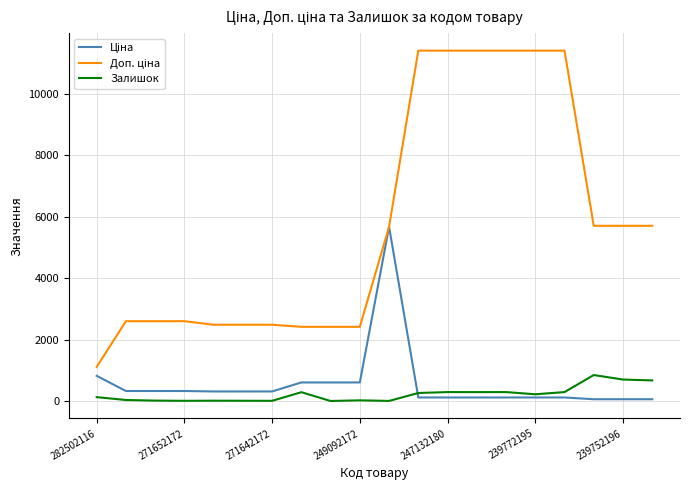

What is the maximum value for Залишок?

845.0